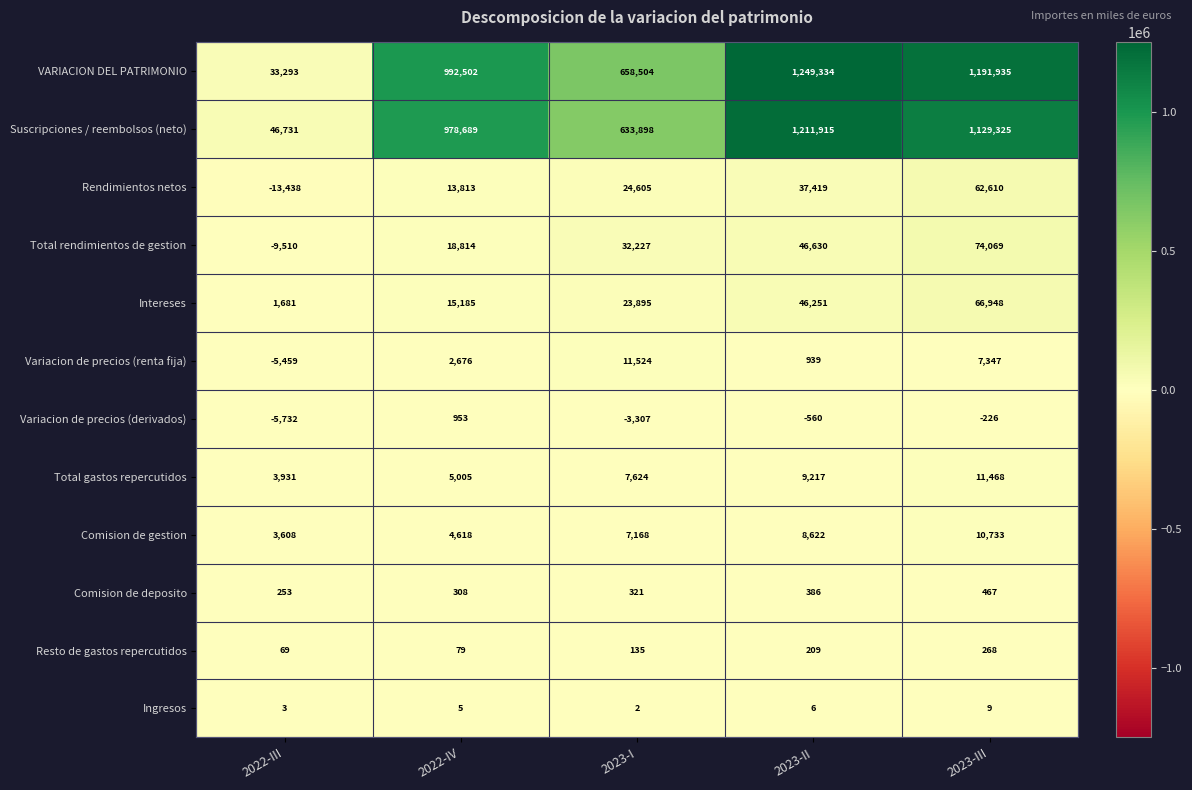

How many data points does each series have?

5